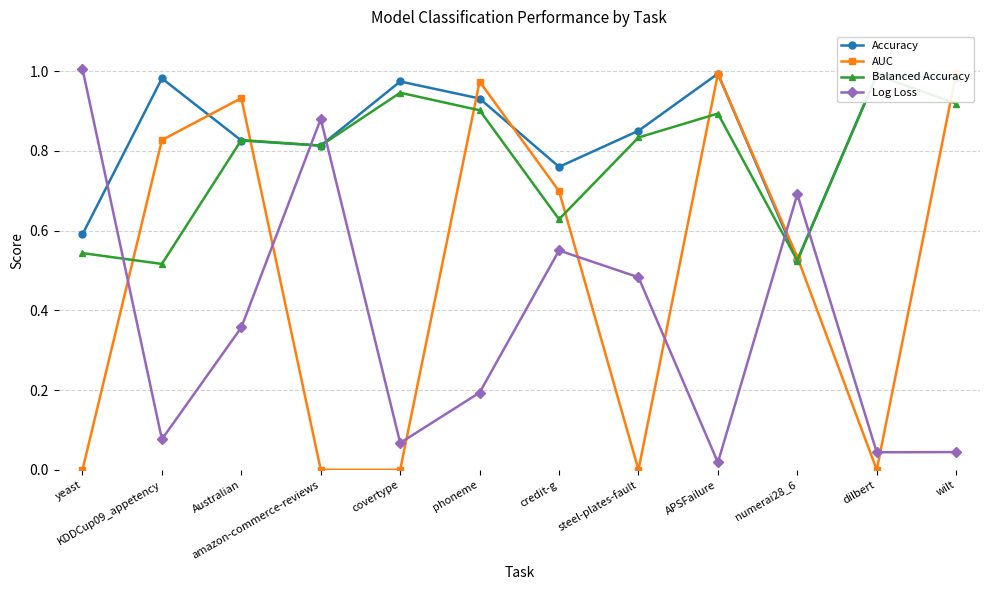

Does the chart have visible grid lines?

Yes